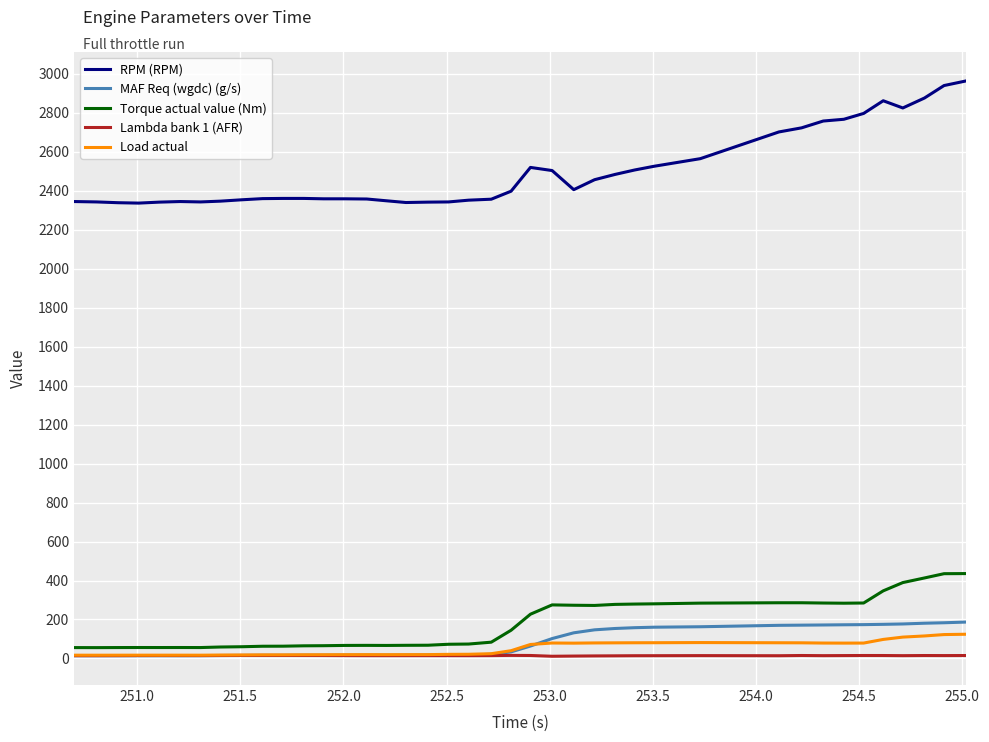

Which series has the largest range (max minus min)?

RPM (RPM)